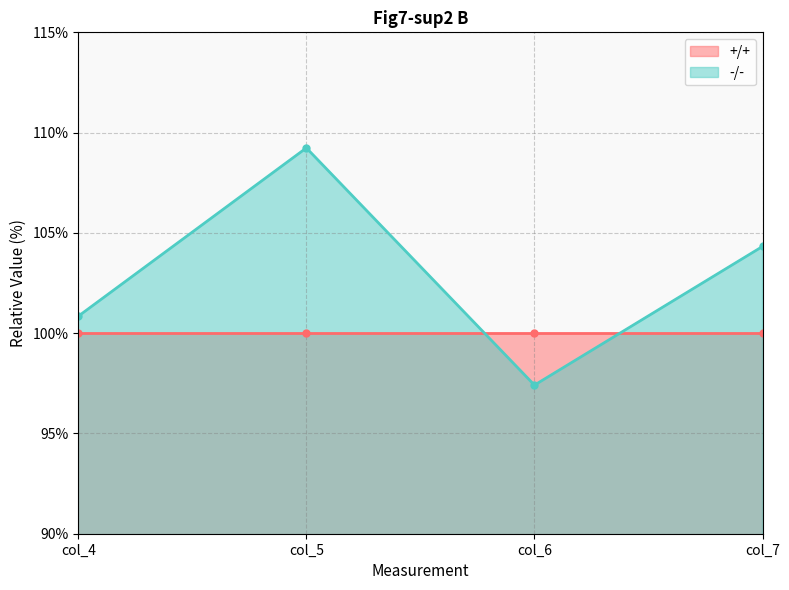

The value at col_5 is 109.2. True or false?

True